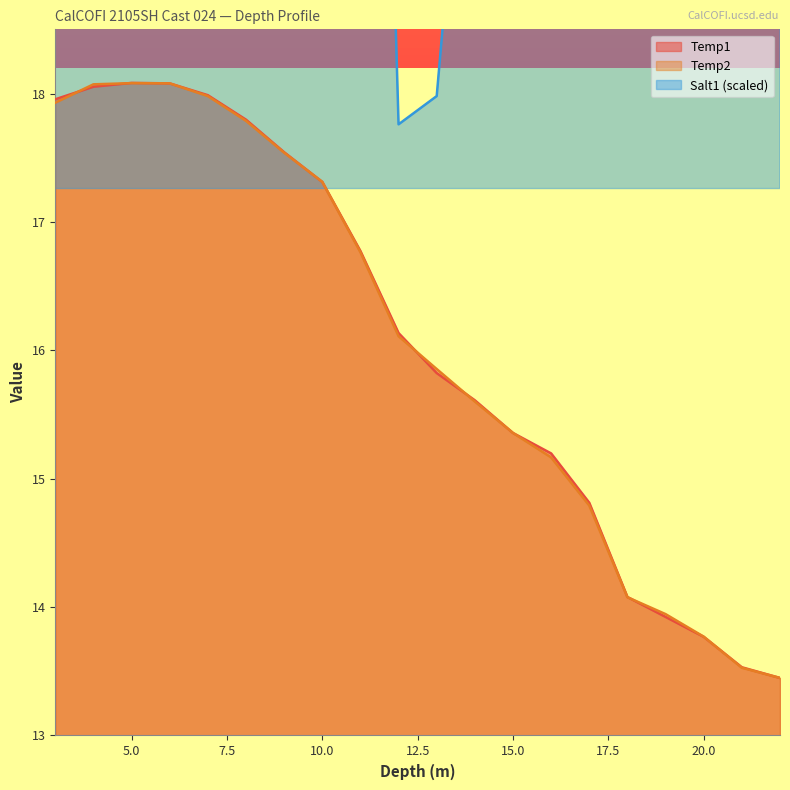

At which label is Temp1 closest to 15?

17